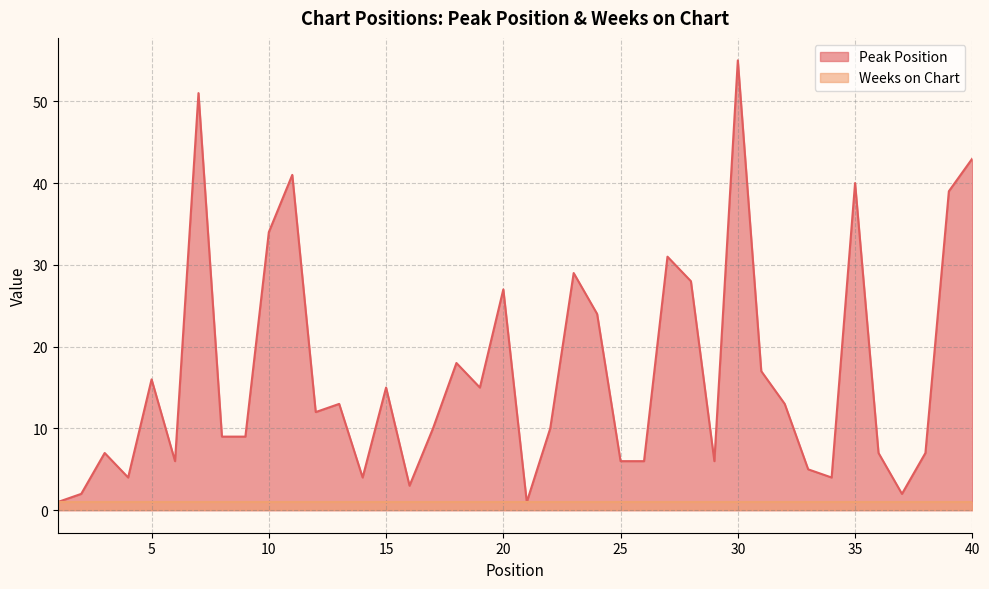

True or false: there are more than 2 points higher than both neighbors.

True